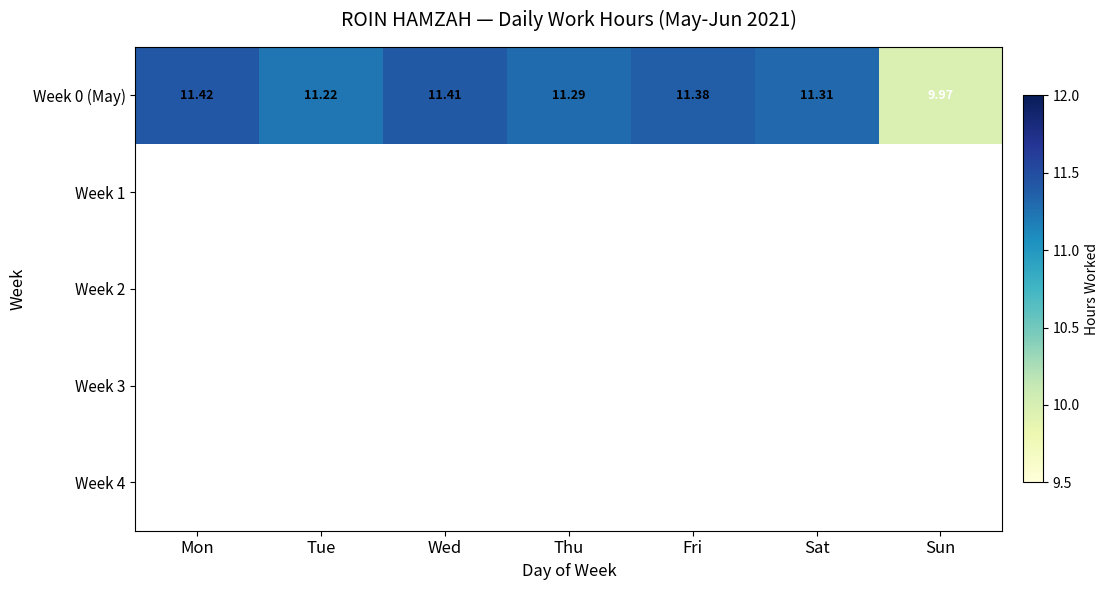

Rank the categories by Week 0 (May) value from highest to lowest.

Mon, Wed, Fri, Sat, Thu, Tue, Sun